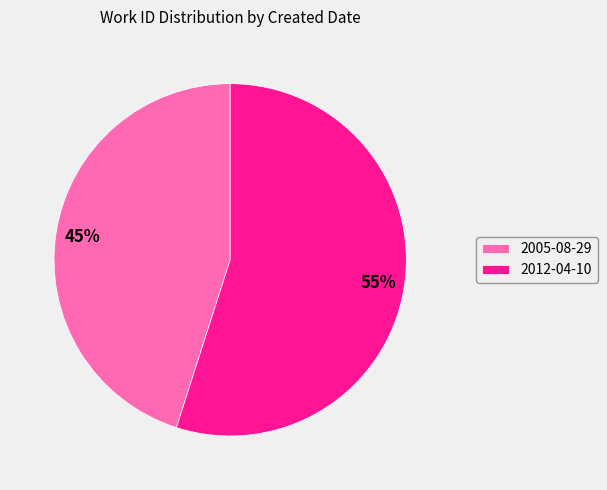

Combined, do 2012-04-10 and 2005-08-29 account for over 50%?

Yes